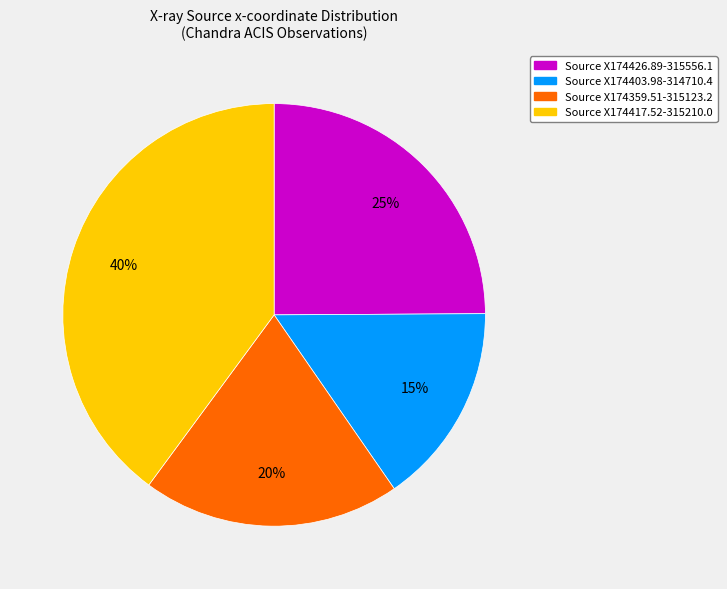

Is there a majority slice in this chart?

No